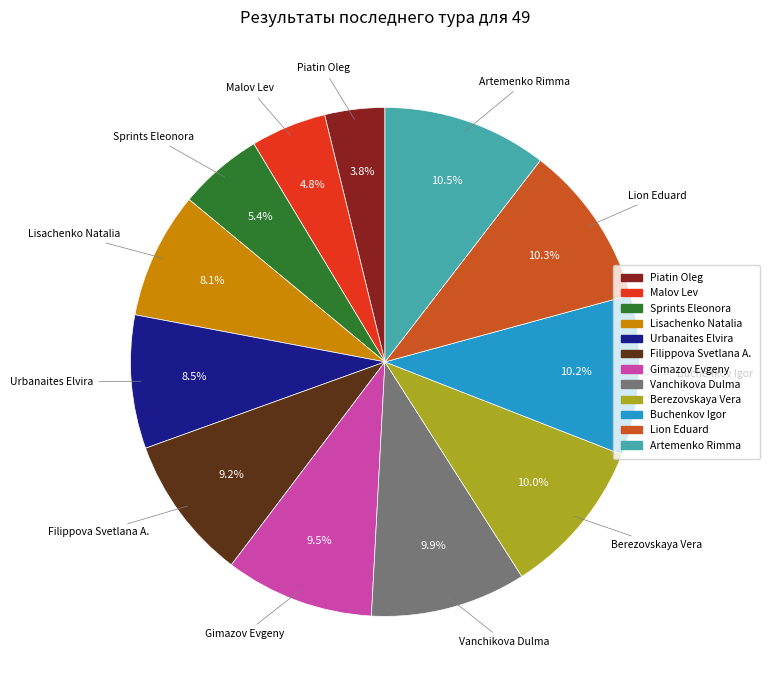

How many slices are in this pie chart?

12